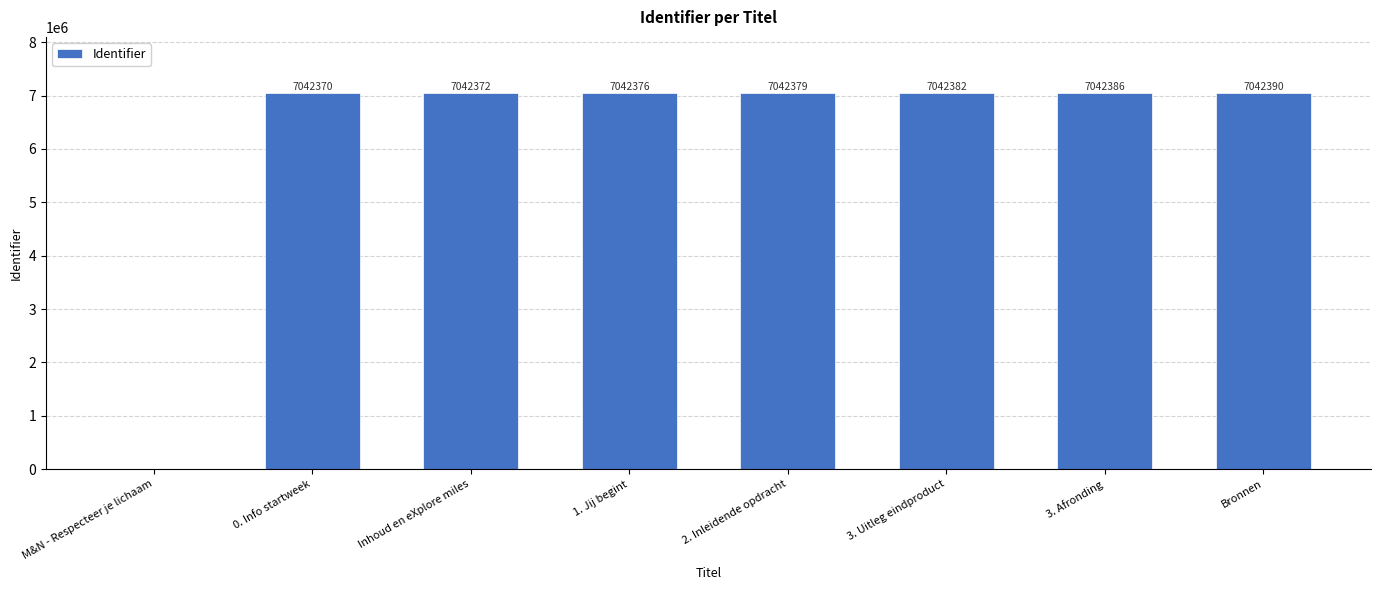

How many data points does each series have?

8